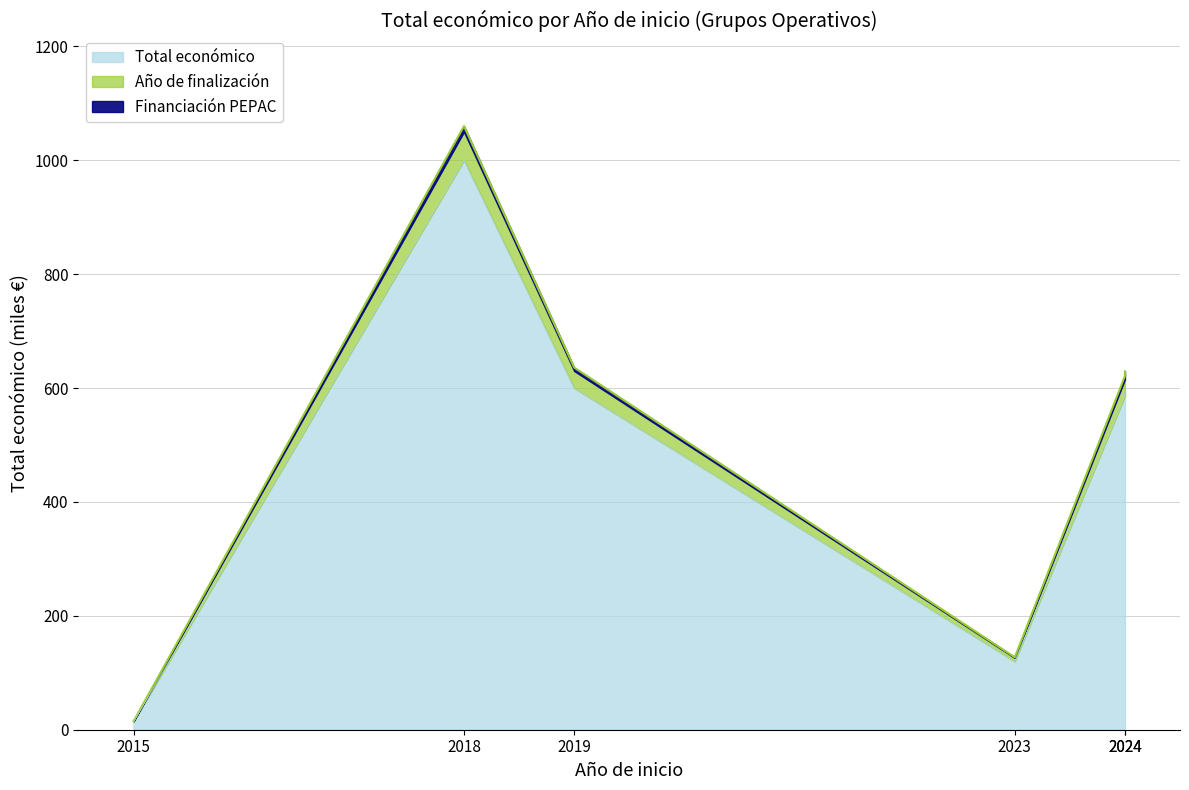

True or false: there are more than 1 points higher than both neighbors.

False